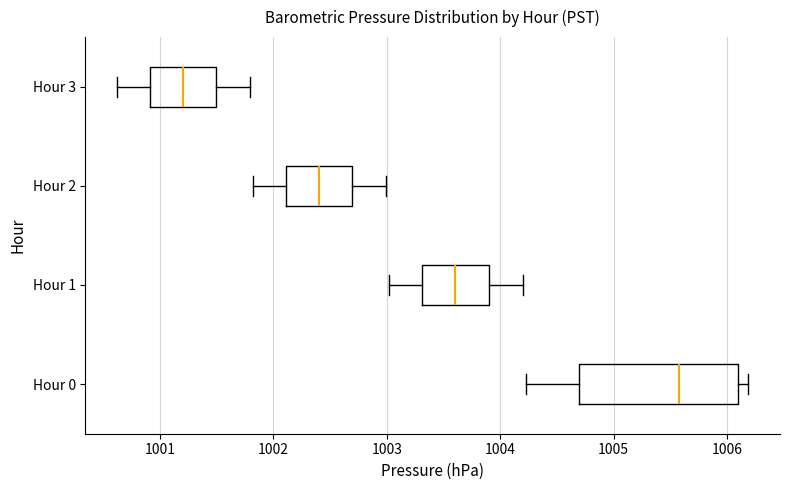

Comparing the boxes themselves (not the whiskers), which one is the widest?

Hour 0